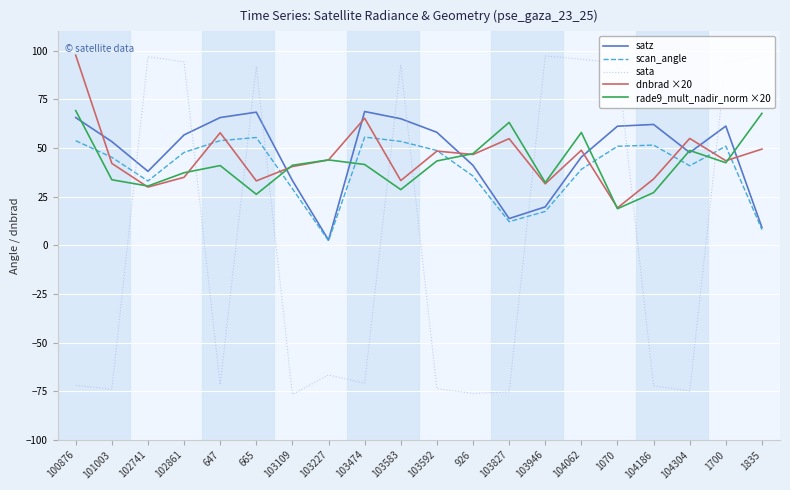

Is this an area chart (filled region under the line)?

No